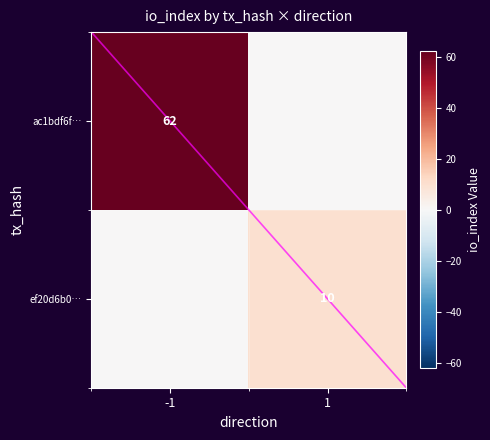

At how many categories does at least one series exceed 38?

1